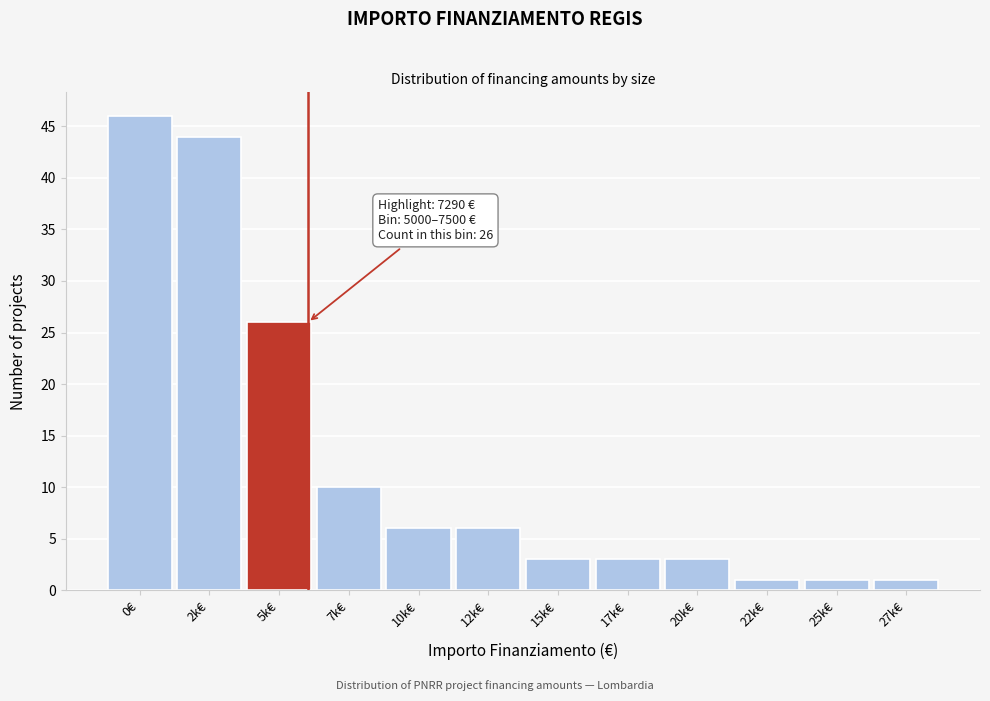

Reading right to left, extract all data points from this chart.

27k€=1	25k€=1	22k€=1	20k€=3	17k€=3	15k€=3	12k€=6	10k€=6	7k€=10	5k€=26	2k€=44	0€=46